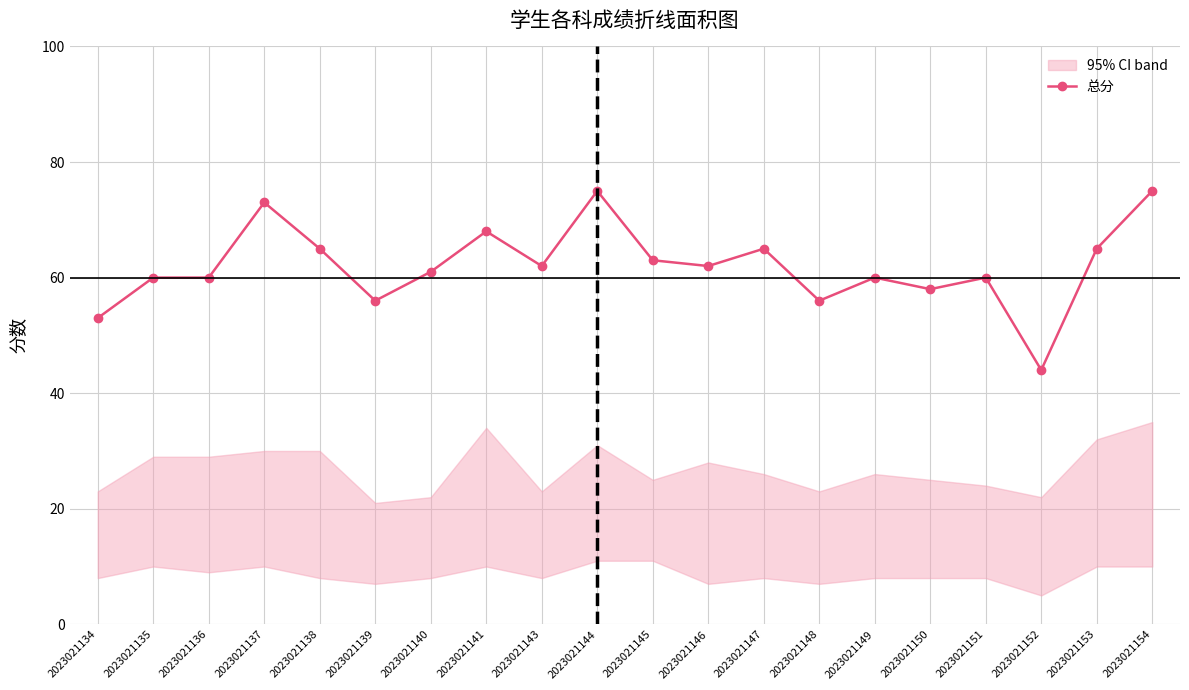

Where is the first local minimum?

2023021139